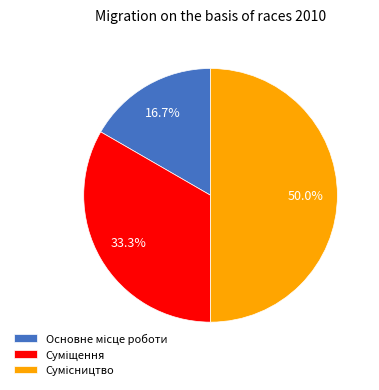

Which category has the smallest portion of the pie?

Основне місце роботи